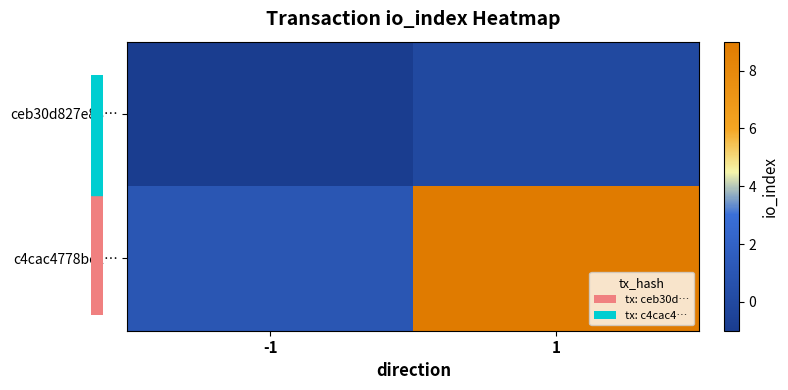

List the series in order of their overall mean, lowest first.

ceb30d827e88…, c4cac4778bc2…